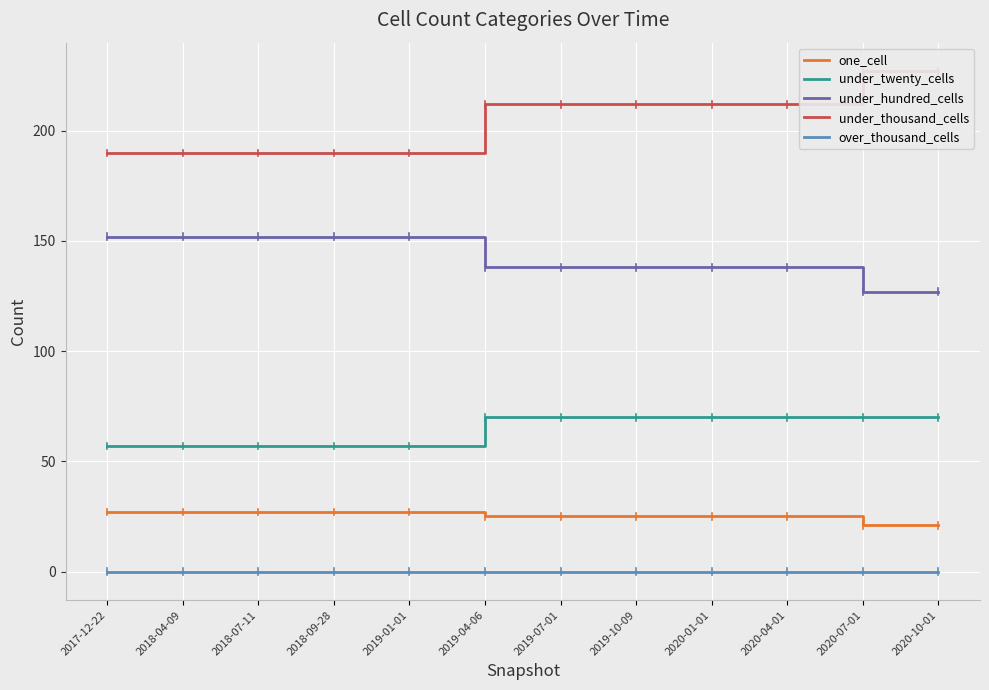

At which category is the sum across all series the highest?

2019-04-06